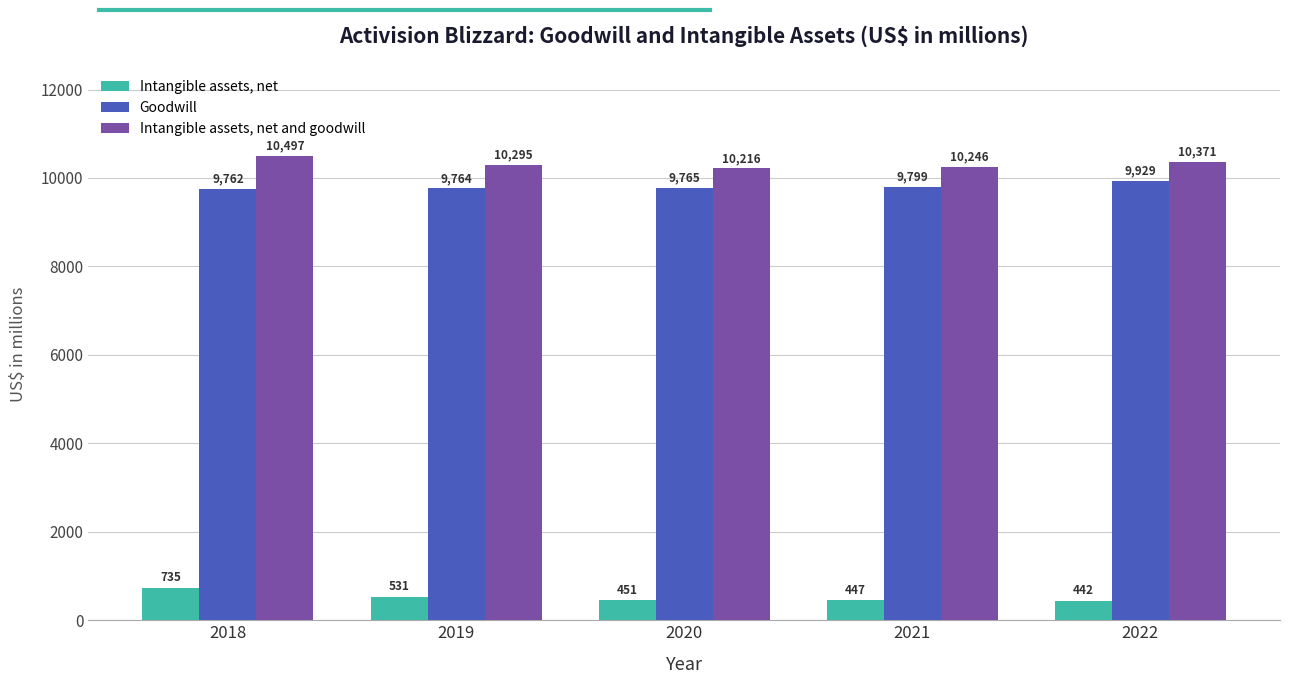

Which series has the largest total across all categories?

Intangible assets, net and goodwill